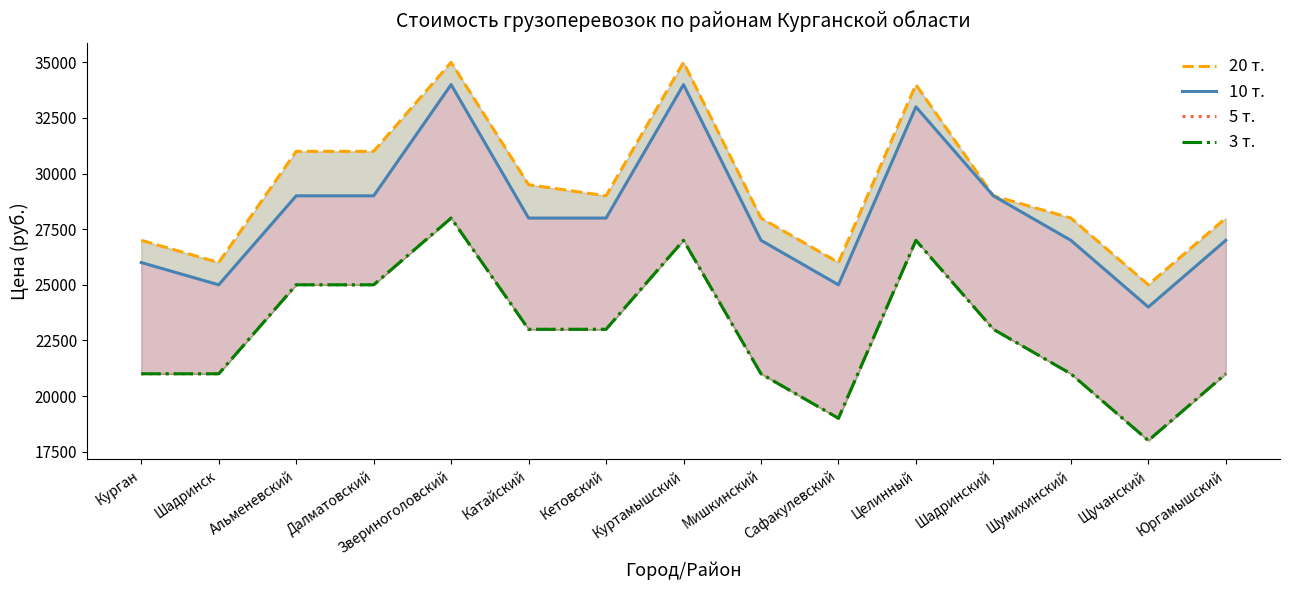

True or false: 5 т. and 3 т. cross at least once.

False